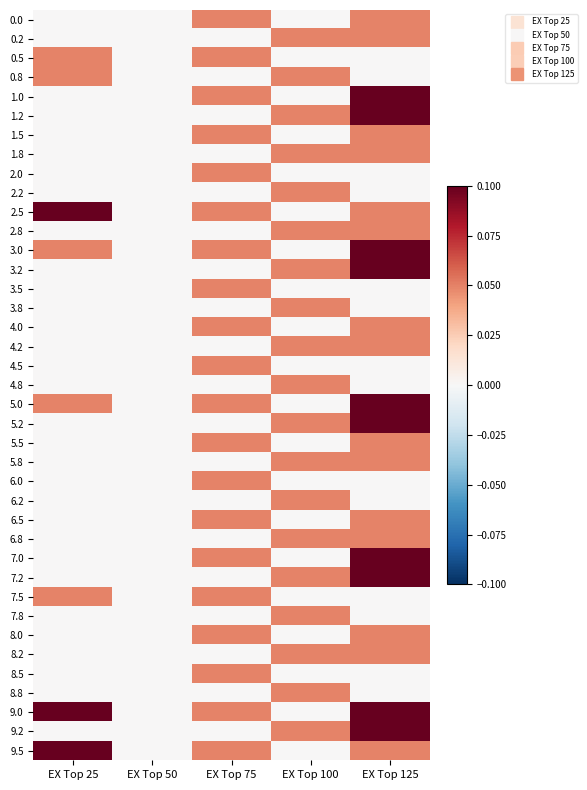

List the series in order of their peak value, highest first.

1.0, 1.2, 2.5, 3.0, 3.2, 5.0, 5.2, 7.0, 7.2, 9.0, 9.2, 9.5, 0.0, 0.2, 0.5, 0.8, 1.5, 1.8, 2.0, 2.2, 2.8, 3.5, 3.8, 4.0, 4.2, 4.5, 4.8, 5.5, 5.8, 6.0, 6.2, 6.5, 6.8, 7.5, 7.8, 8.0, 8.2, 8.5, 8.8